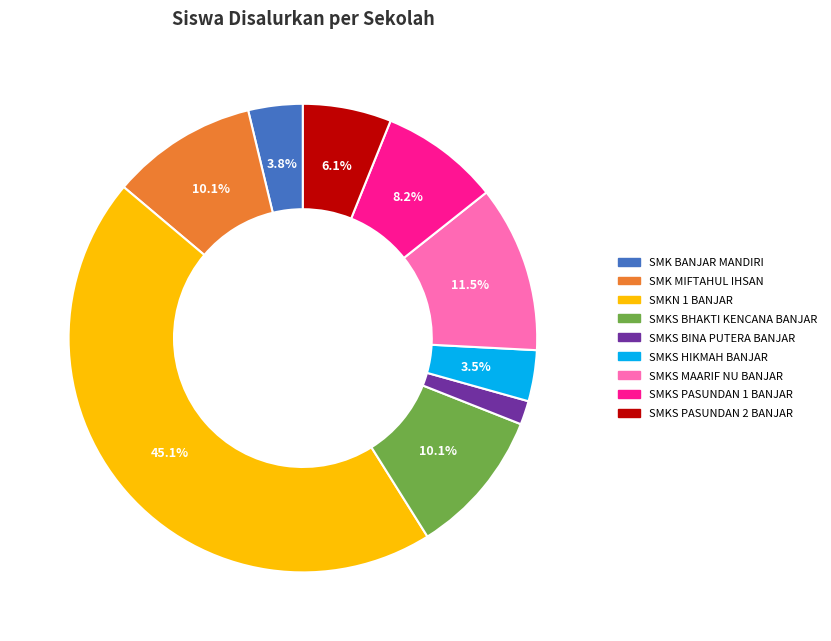

To the nearest percent, what portion does SMKS PASUNDAN 1 BANJAR represent?

8%